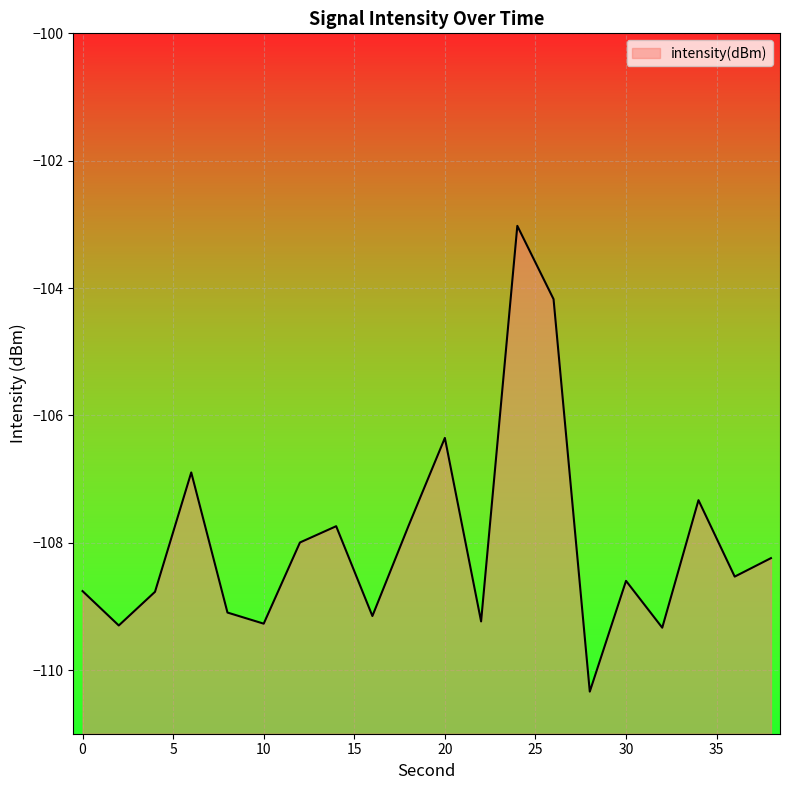

Rank the categories by value from highest to lowest.

24, 26, 20, 6, 34, 18, 14, 12, 38, 36, 30, 0, 4, 8, 16, 22, 10, 2, 32, 28